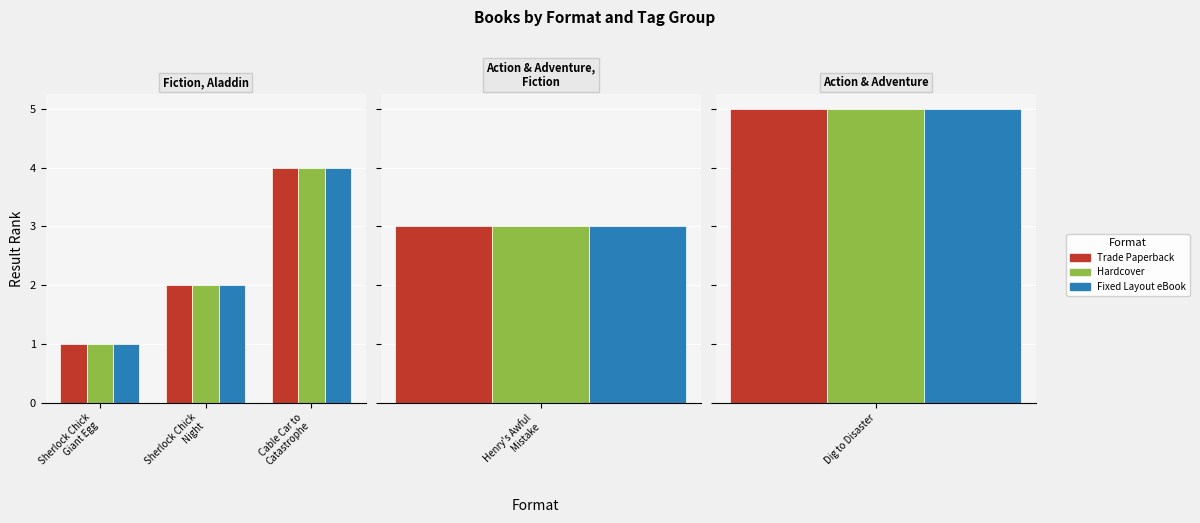

What is the difference between the Fixed Layout eBook values at Cable Car to
Catastrophe and Sherlock Chick
Night?

2